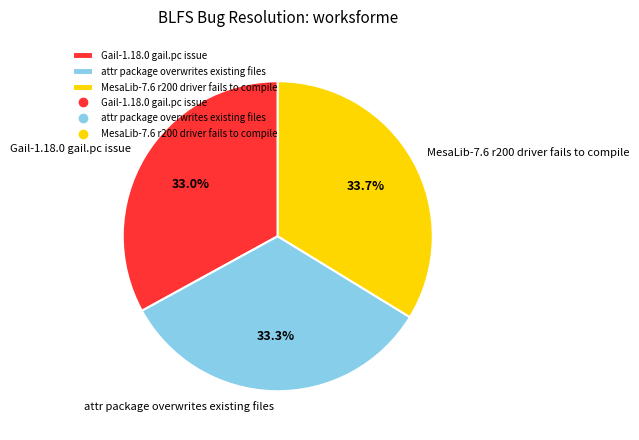

What percentage is the MesaLib-7.6 r200 driver fails to compile slice, to the nearest percent?

34%